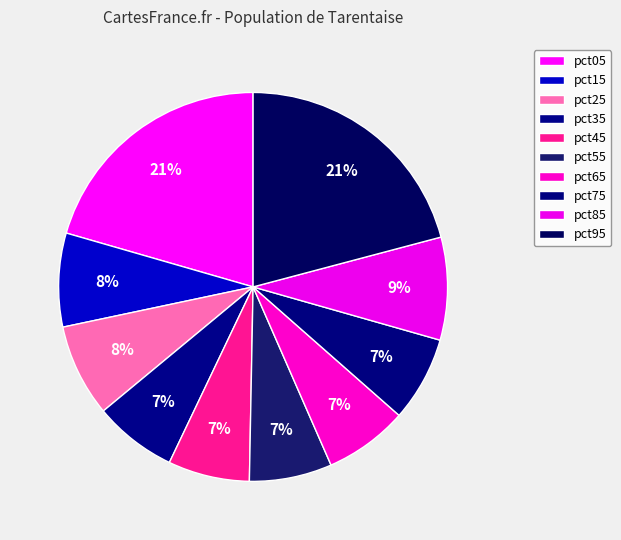

The pct25 slice represents 1% of the pie. True or false?

False